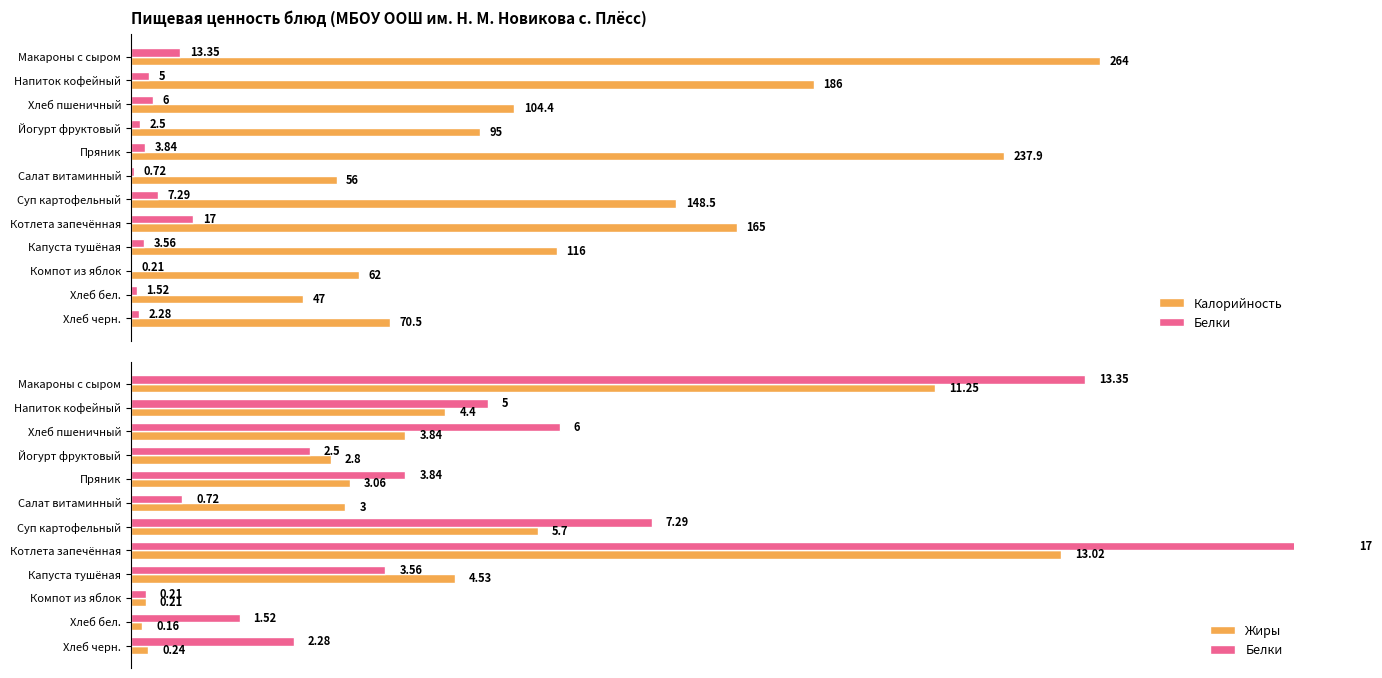

What is the difference between the second highest and second lowest values in the Жиры series?

11.0